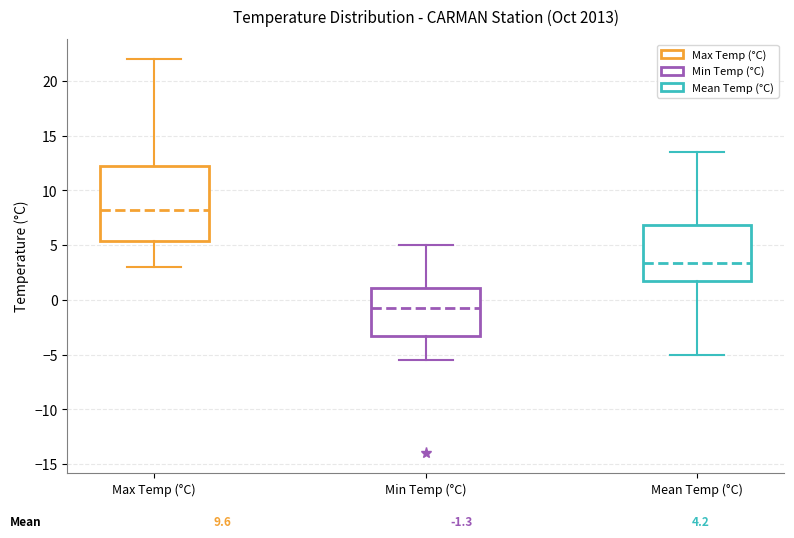

Which box is the tallest, from its lower edge to its upper edge?

Max Temp (°C)